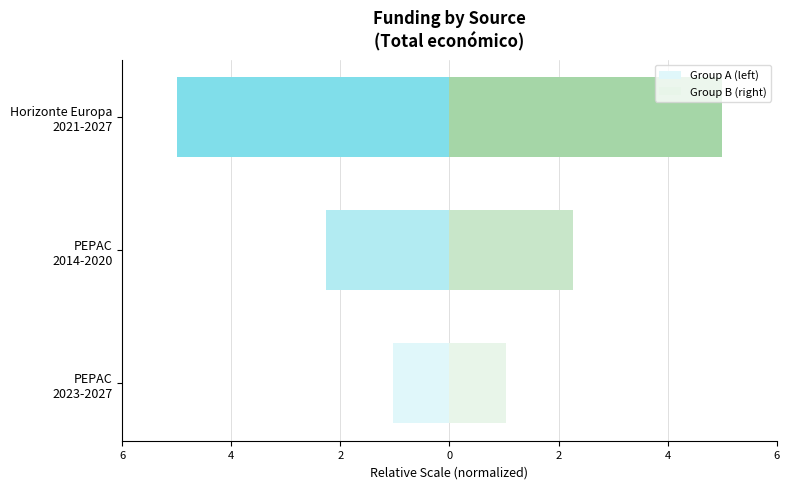

What is the value of the Group A (left) bar at the 2nd from the left?

-2.3